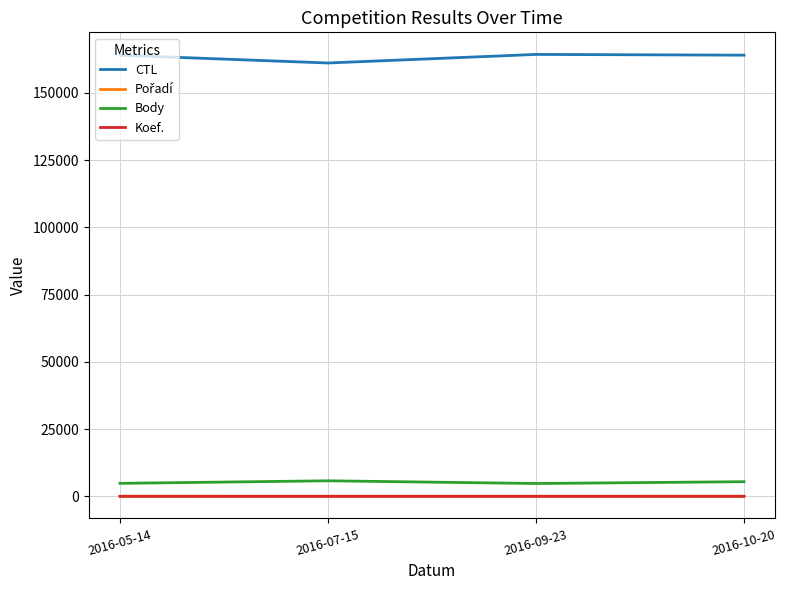

True or false: Body and CTL cross at least once.

False